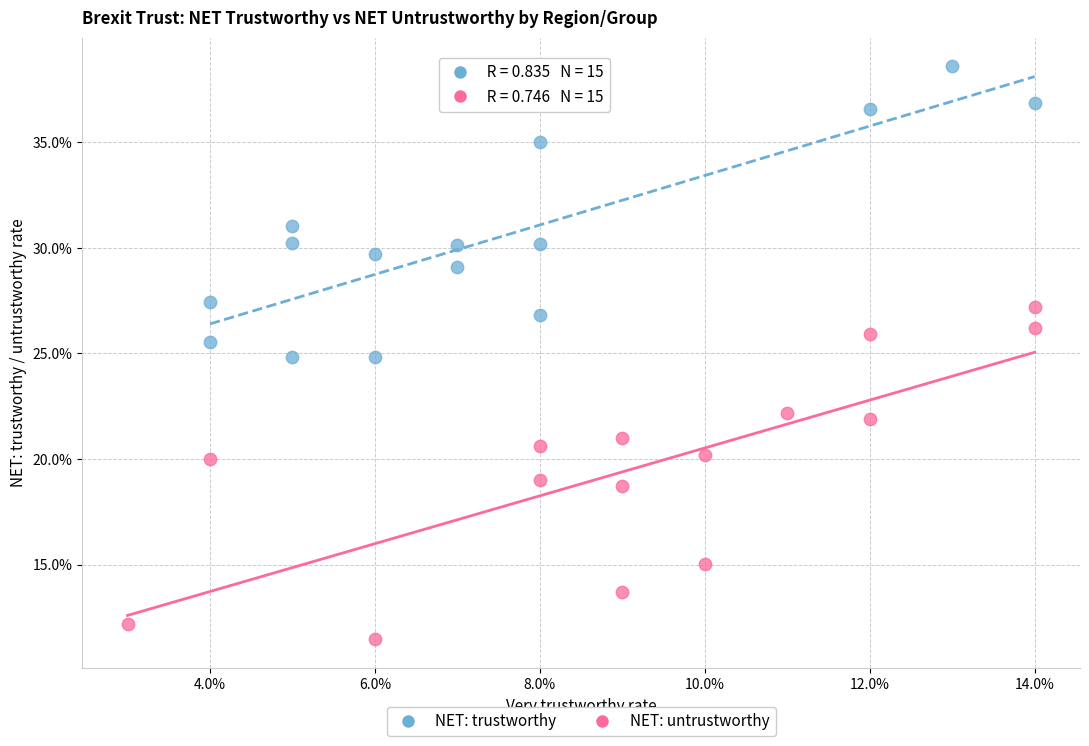

Which series has the largest Y range (max minus min)?

NET: untrustworthy